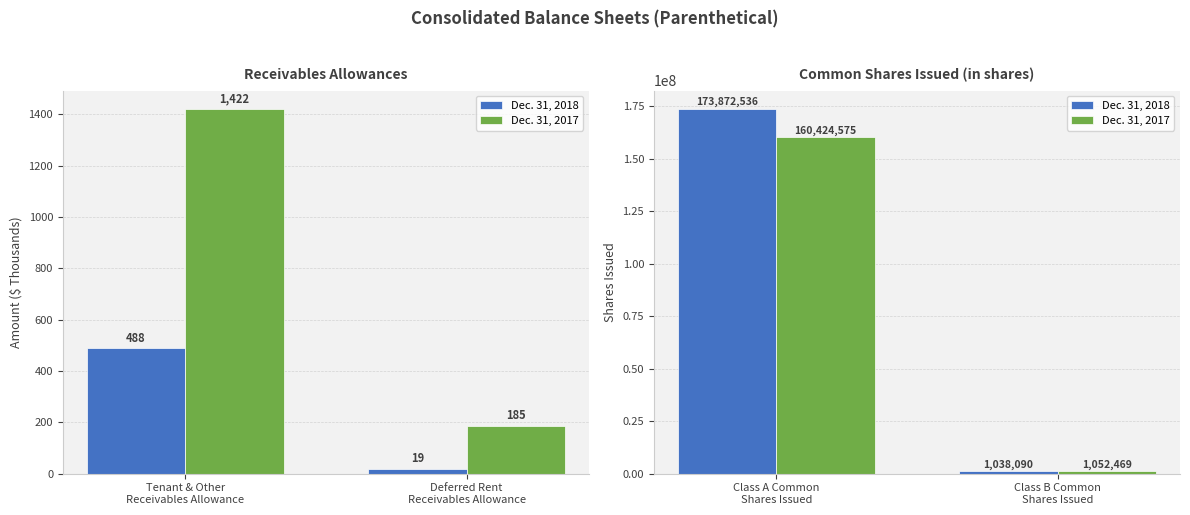

Which series has the largest total across all categories?

Dec. 31, 2018